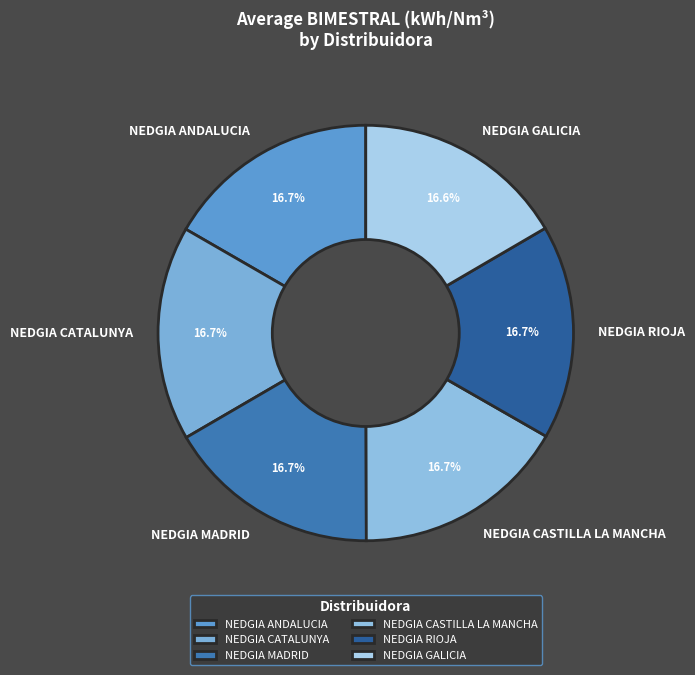

The NEDGIA MADRID slice represents 24% of the pie. True or false?

False